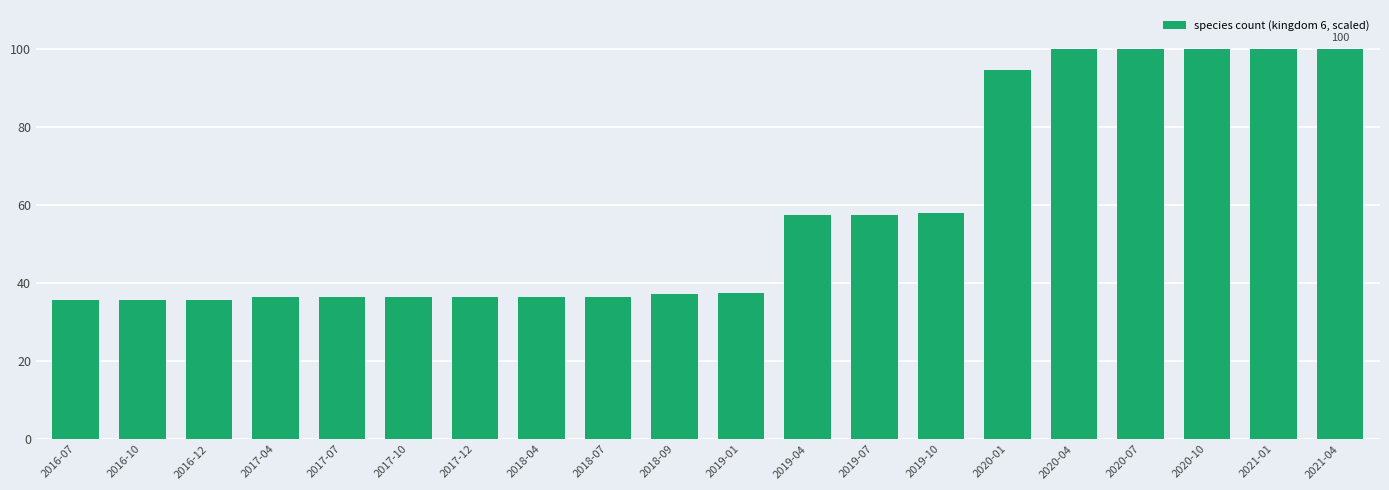

Is it true that the value at 2020-01 is 138.0?

False